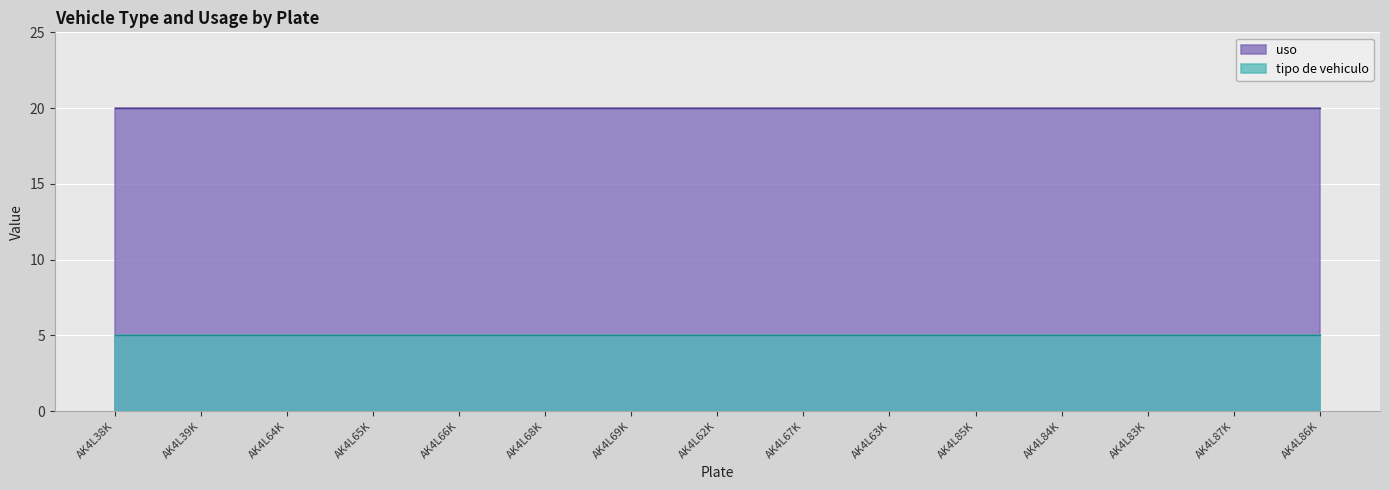

The value of uso at AK4L83K is 20. True or false?

True